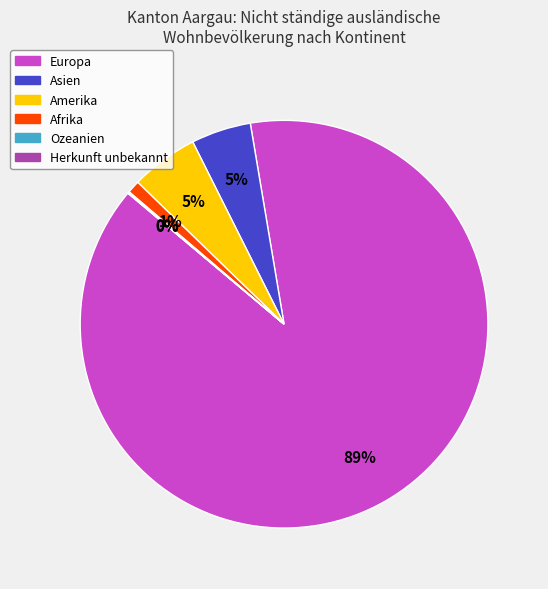

Combined, do Afrika and Amerika account for over 50%?

No